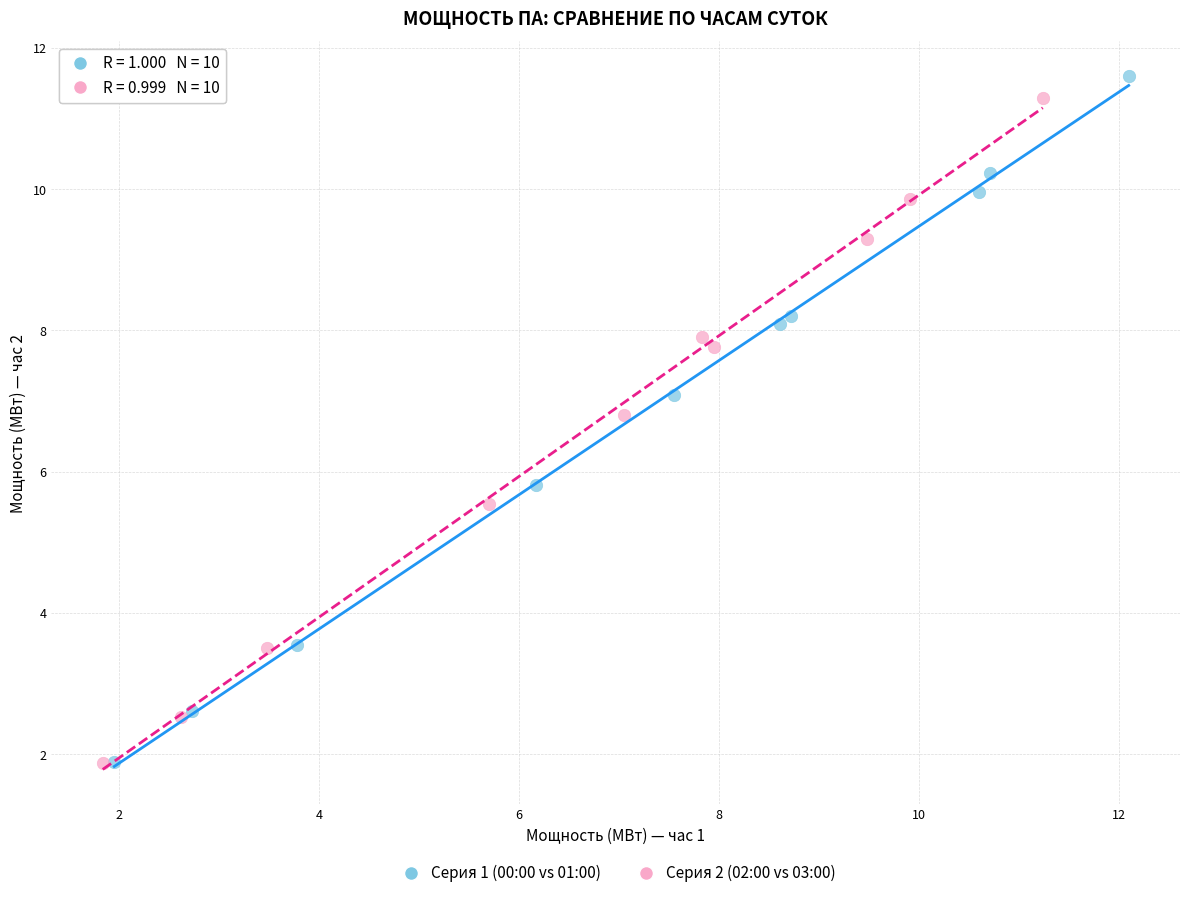

What are all the series names shown in the legend?

Серия 1 (00:00 vs 01:00), Серия 2 (02:00 vs 03:00)